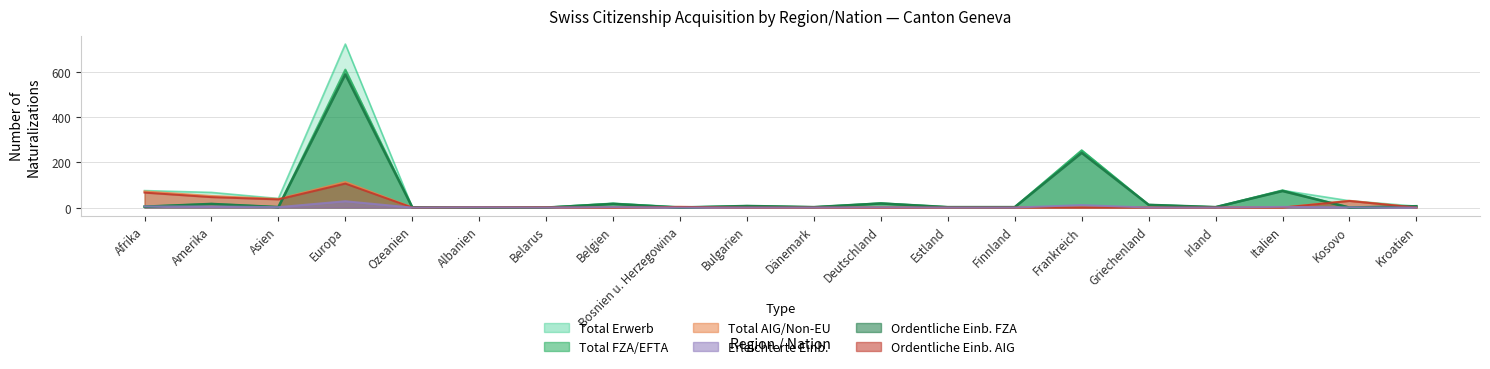

What is the value of the Total FZA point at the 13th from the left?

2